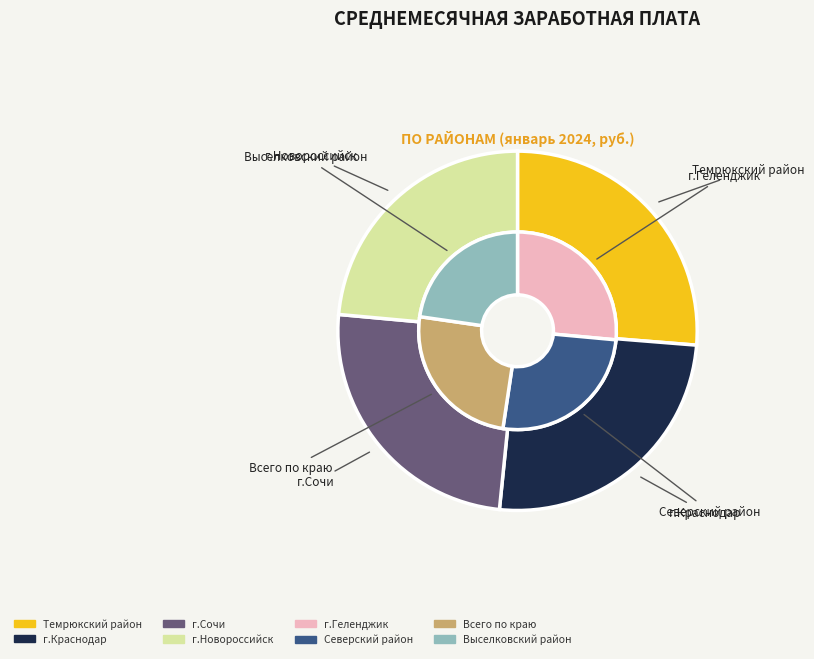

Does Кавказский район represent more than half of the total?

No